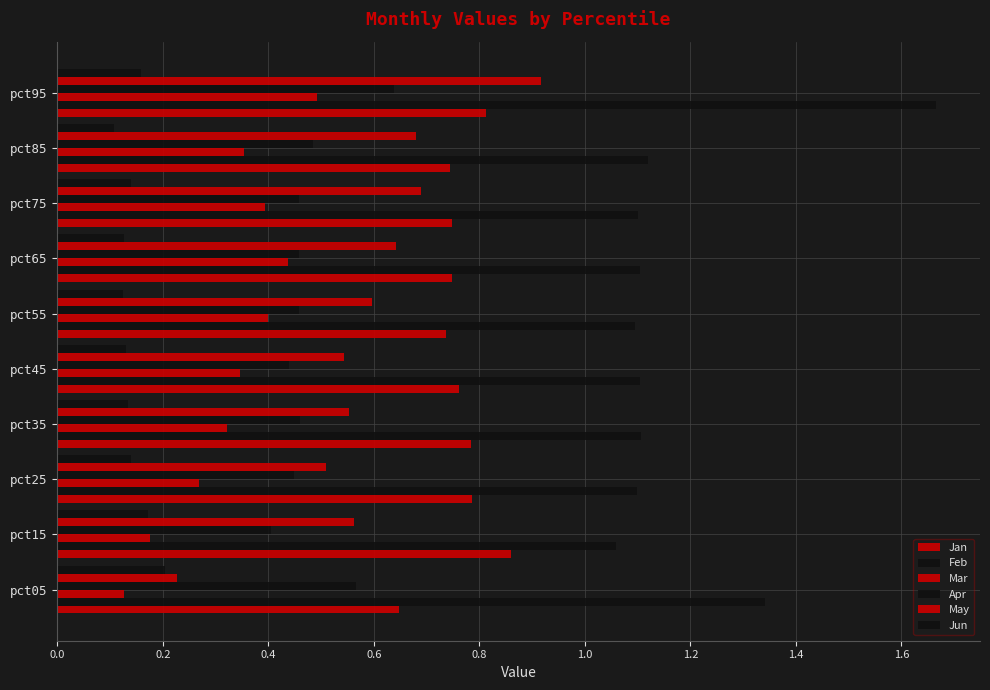

Count the number of data series in this chart.

6